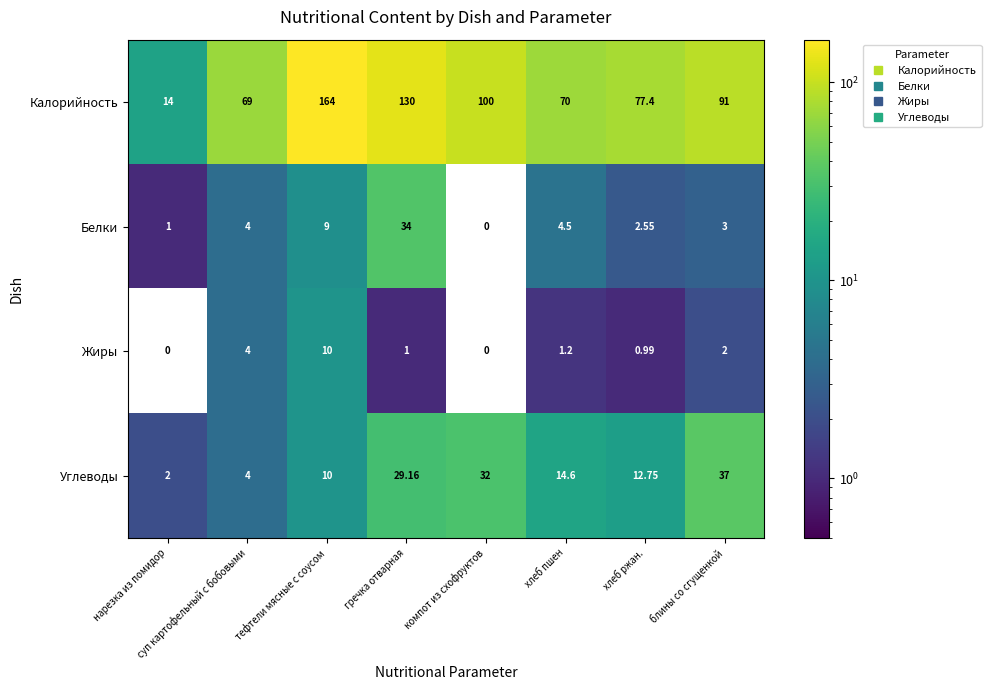

Where is Белки nearest to the value 17?

тефтели мясные с соусом